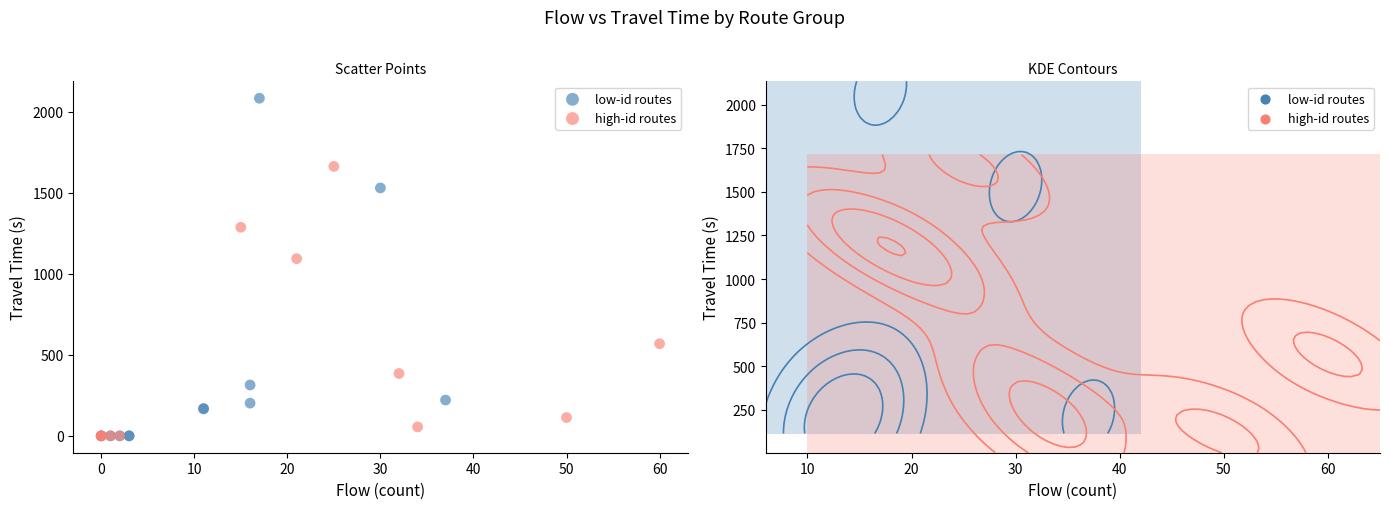

Which series has the widest spread of Y values?

low-id routes